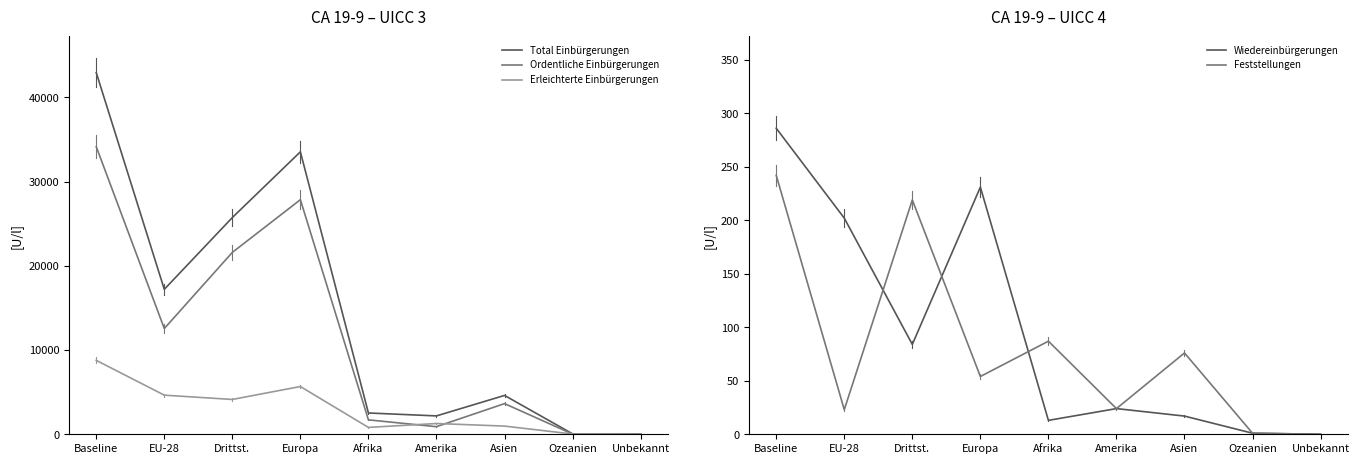

Between Drittst. and Asien, which series saw the biggest shift?

Total Einbürgerungen